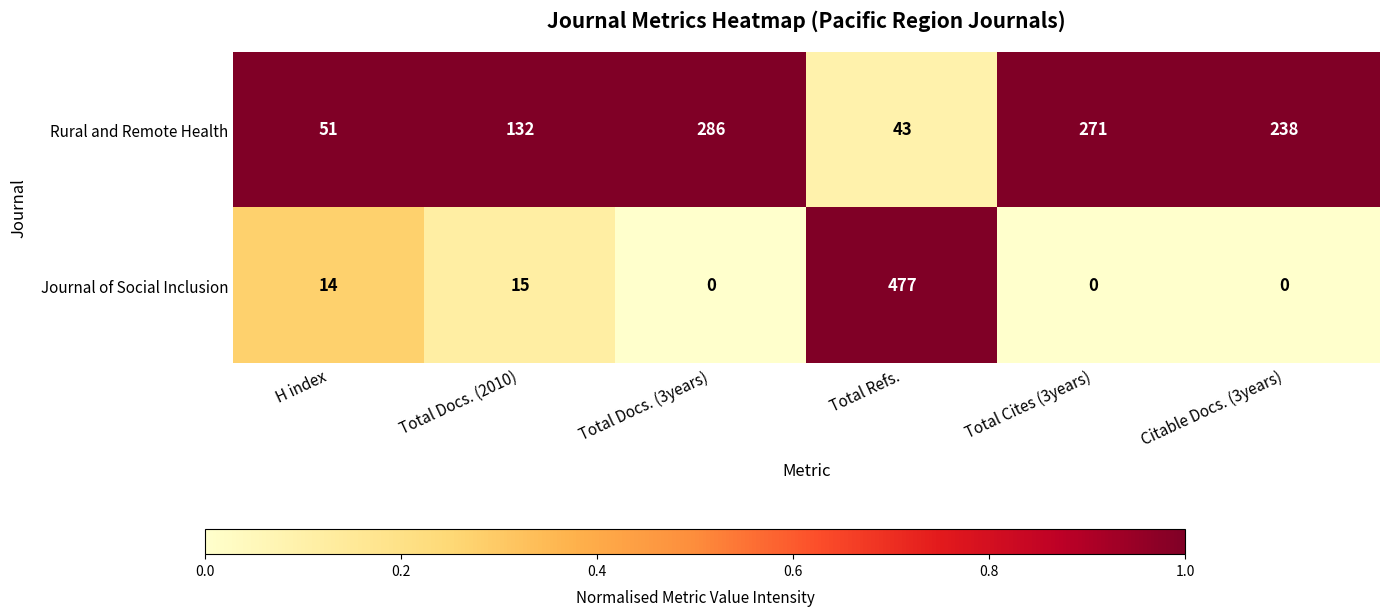

True or false: Rural and Remote Health has a value of 51 at H index.

True